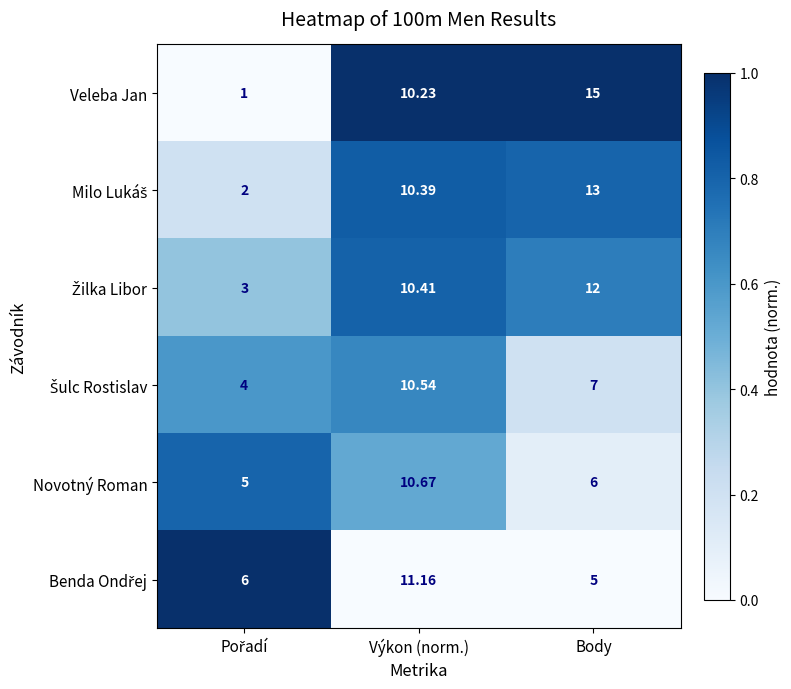

Which category has the highest value across all series?

Body